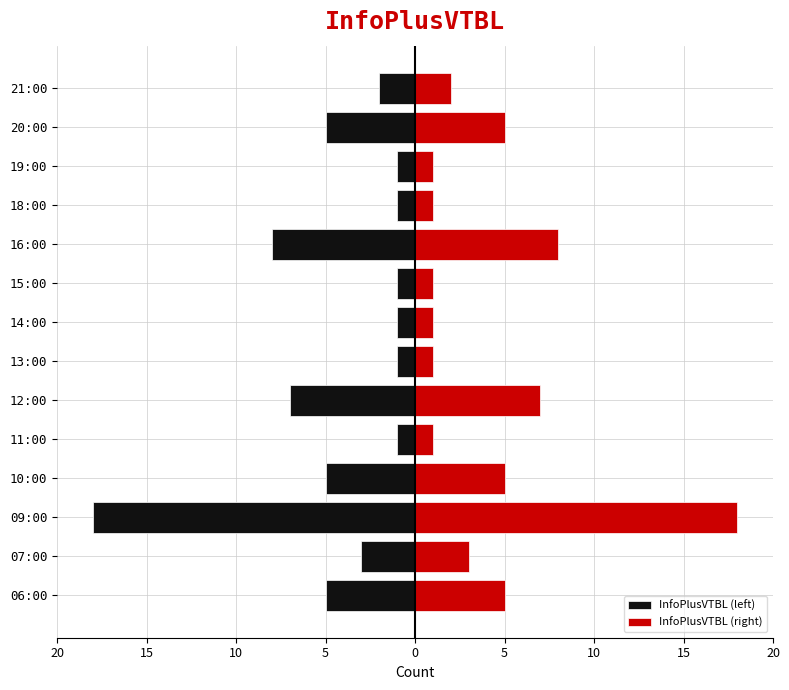

The value of InfoPlusVTBL (right) at 11:00 is 1. True or false?

False